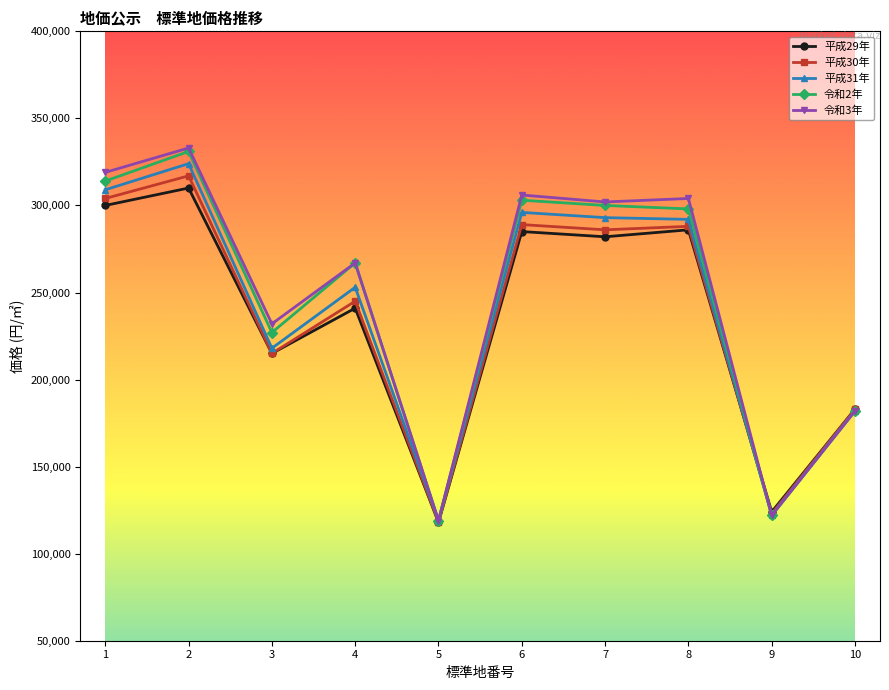

What is the value of the 令和3年 point at the 3rd from the left?

232000